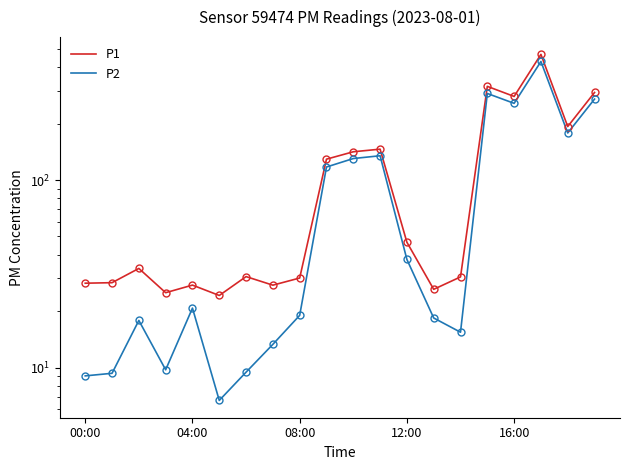

Rank the series by their average value, from highest to lowest.

P1, P2